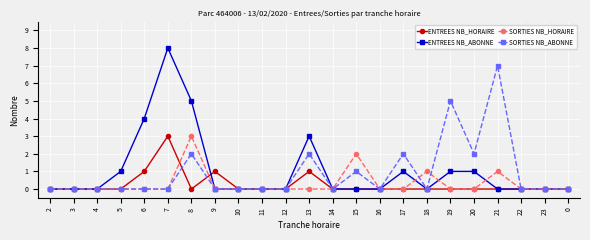

How many SORTIES NB_ABONNE values are between 0 and 2?

21